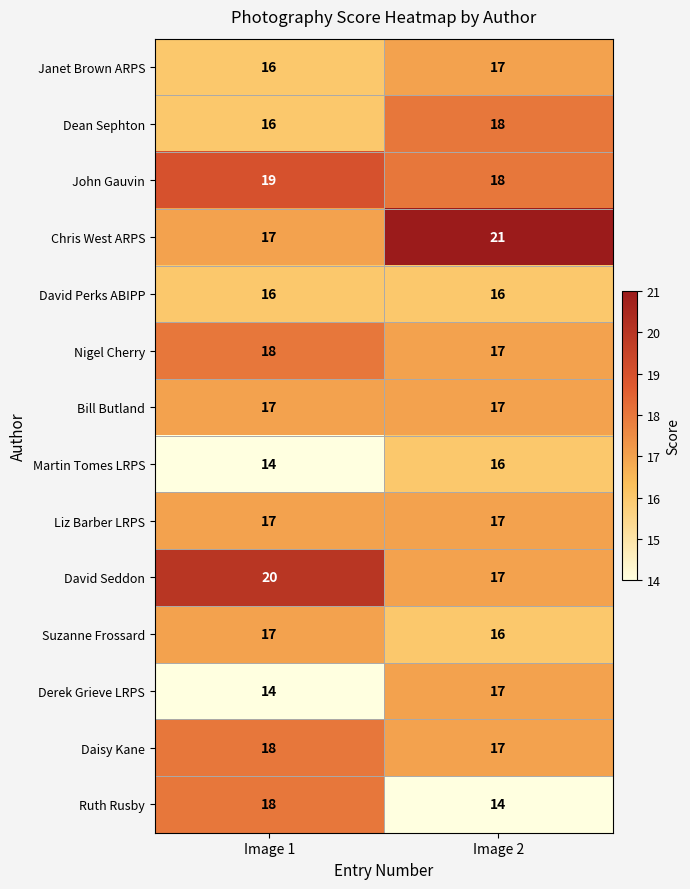

Is it true that David Seddon equals 7 at Image 2?

False